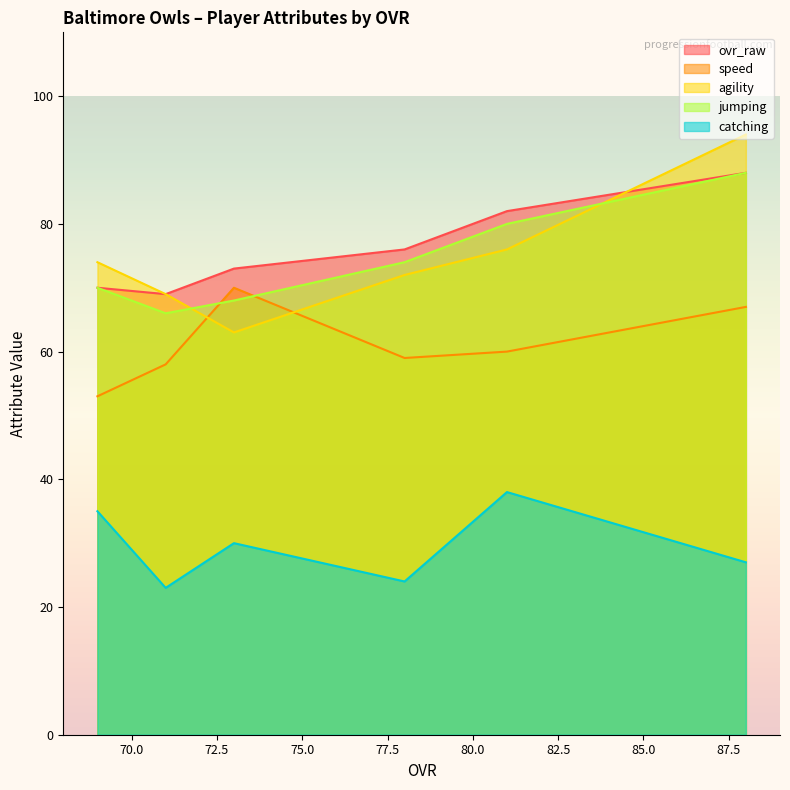

True or false: speed has a value of 67 at 88.

True